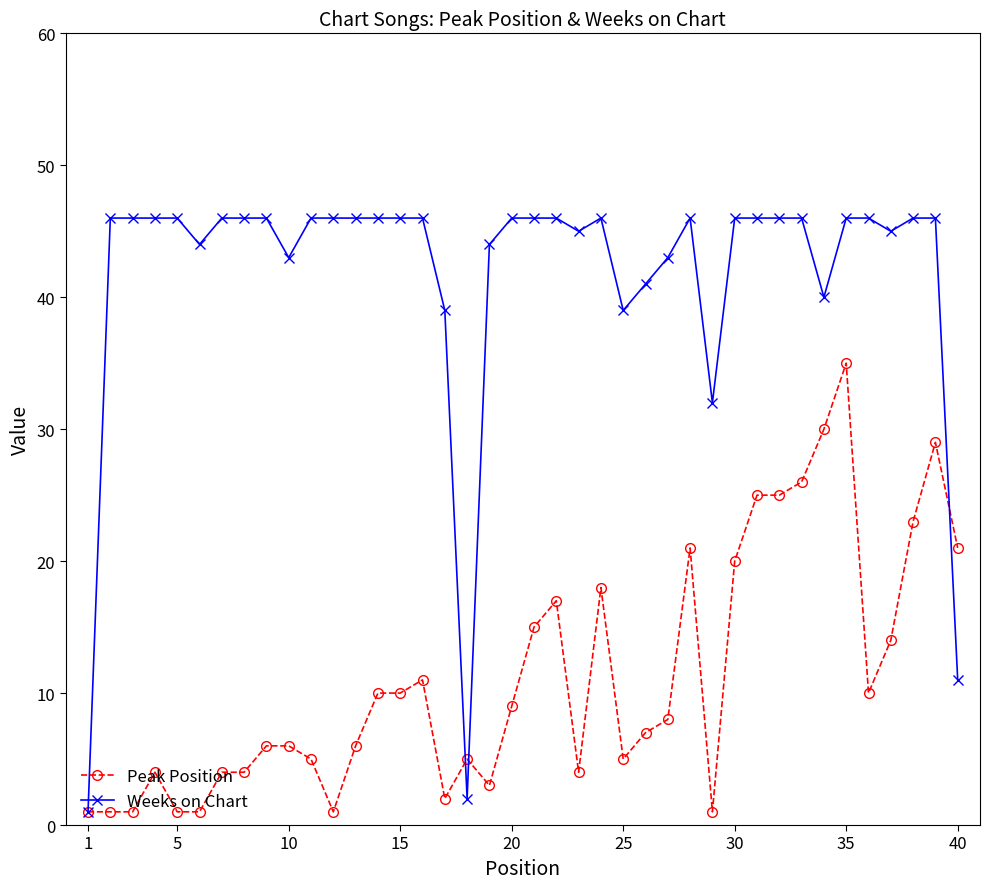

Which series has the largest total across all categories?

Weeks on Chart